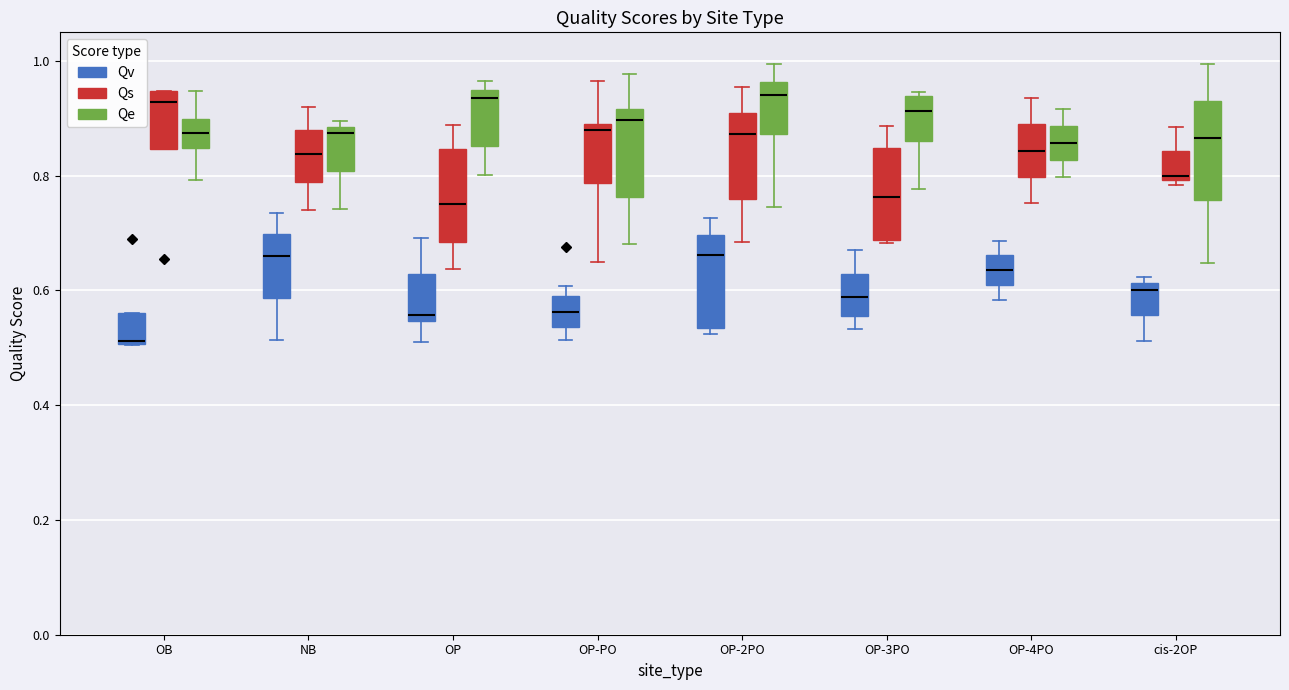

Reading left to right, transcribe this box plot: for each box, give where its median line is, the range the box spans, and where its two whiskers end, as read against the y-axis. The values are not printed on the chart, so give them approximately, as read against the axis.

OB (Qv): median 0.52, box 0.50 to 0.56, whiskers 0.50 to 0.56
OB (Qs): median 0.92, box 0.84 to 0.94, whiskers 0.84 to 0.94
OB (Qe): median 0.88, box 0.84 to 0.90, whiskers 0.80 to 0.94
NB (Qv): median 0.66, box 0.58 to 0.70, whiskers 0.52 to 0.74
NB (Qs): median 0.84, box 0.78 to 0.88, whiskers 0.74 to 0.92
NB (Qe): median 0.88 (just below the box's upper edge), box 0.80 to 0.88, whiskers 0.74 to 0.90
OP (Qv): median 0.56, box 0.54 to 0.62, whiskers 0.52 to 0.70
OP (Qs): median 0.76, box 0.68 to 0.84, whiskers 0.64 to 0.88
OP (Qe): median 0.94 (just below the box's upper edge), box 0.86 to 0.94, whiskers 0.80 to 0.96
OP-PO (Qv): median 0.56, box 0.54 to 0.60, whiskers 0.52 to 0.60 (just above the box's upper edge)
OP-PO (Qs): median 0.88, box 0.78 to 0.90, whiskers 0.64 to 0.96
OP-PO (Qe): median 0.90, box 0.76 to 0.92, whiskers 0.68 to 0.98
OP-2PO (Qv): median 0.66, box 0.54 to 0.70, whiskers 0.52 to 0.72
OP-2PO (Qs): median 0.88, box 0.76 to 0.90, whiskers 0.68 to 0.96
OP-2PO (Qe): median 0.94, box 0.88 to 0.96, whiskers 0.74 to 1.00
OP-3PO (Qv): median 0.58, box 0.56 to 0.62, whiskers 0.54 to 0.68
OP-3PO (Qs): median 0.76, box 0.68 to 0.84, whiskers 0.68 (just below the box's lower edge) to 0.88
OP-3PO (Qe): median 0.92, box 0.86 to 0.94, whiskers 0.78 to 0.94 (just above the box's upper edge)
OP-4PO (Qv): median 0.64, box 0.60 to 0.66, whiskers 0.58 to 0.68
OP-4PO (Qs): median 0.84, box 0.80 to 0.90, whiskers 0.76 to 0.94
OP-4PO (Qe): median 0.86, box 0.82 to 0.88, whiskers 0.80 to 0.92
cis-2OP (Qv): median 0.60, box 0.56 to 0.62, whiskers 0.52 to 0.62 (just above the box's upper edge)
cis-2OP (Qs): median 0.80 (just above the box's lower edge), box 0.80 to 0.84, whiskers 0.78 to 0.88
cis-2OP (Qe): median 0.86, box 0.76 to 0.94, whiskers 0.64 to 1.00